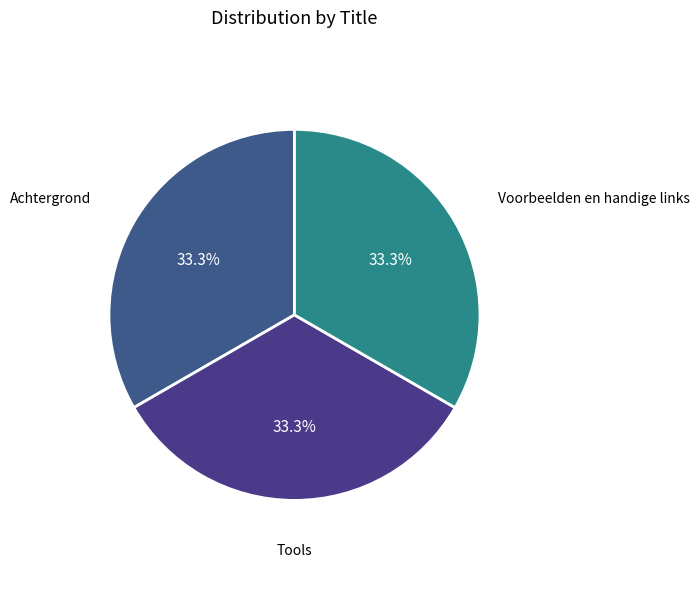

Does any single category account for the majority?

No